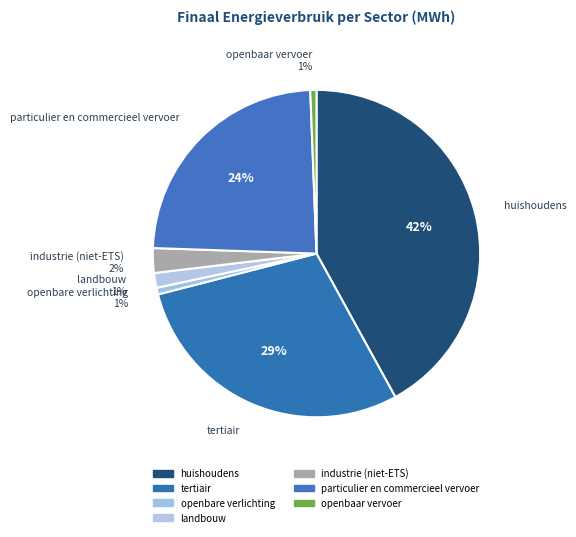

How many segments does this pie chart have?

7